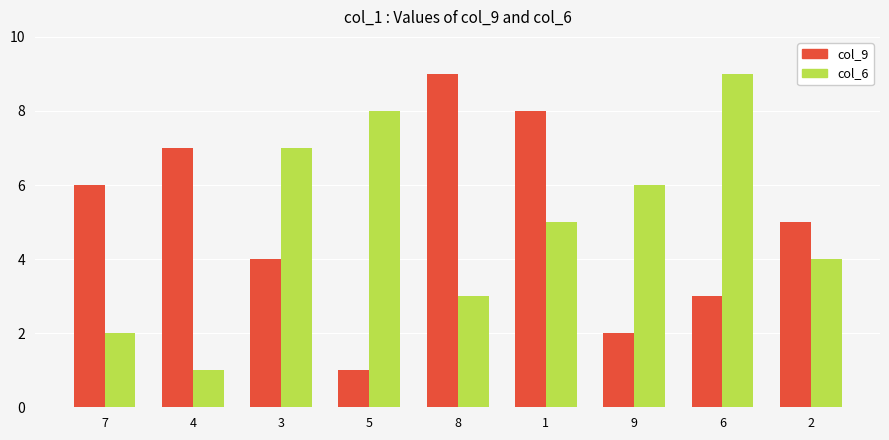

How many distinct data groups are displayed?

2